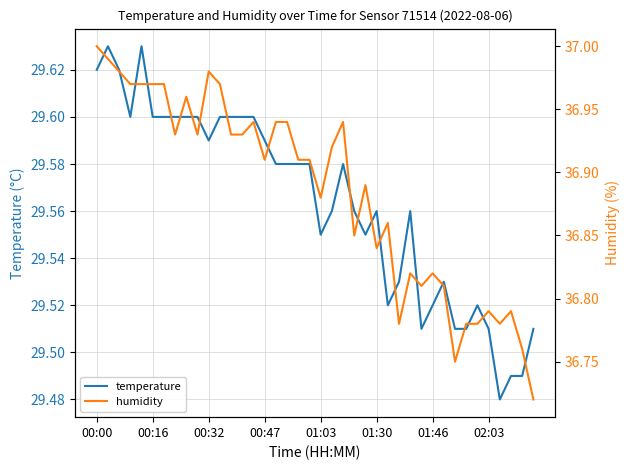

Is this an area chart (filled region under the line)?

No